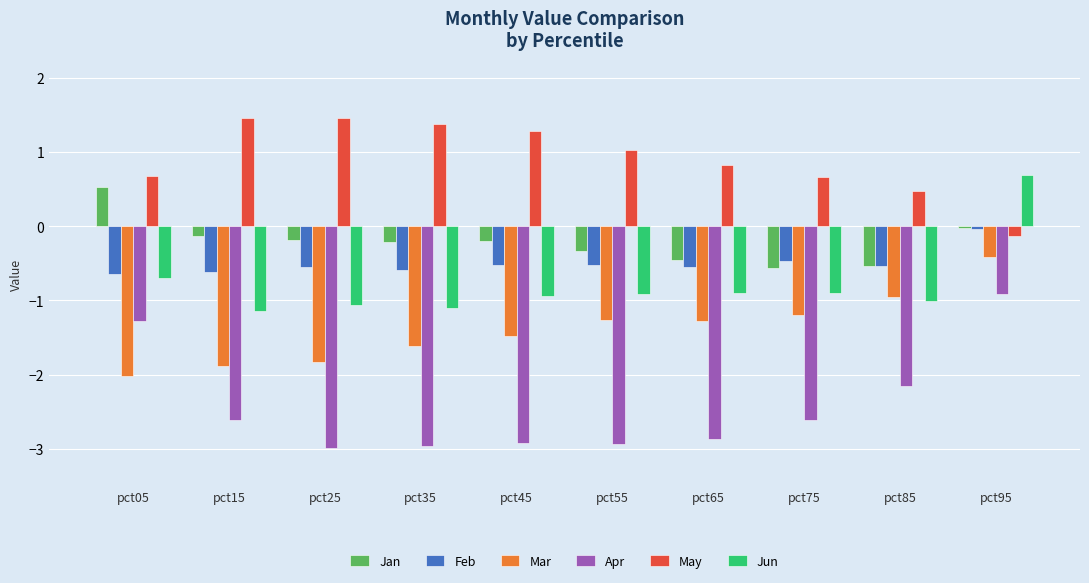

What is the spread (max minus min) of values at pct55?

4.0